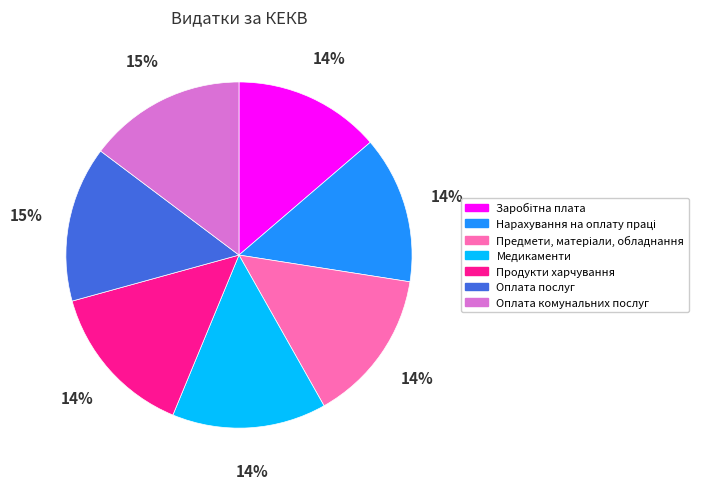

What is the ratio of the value at Оплата послуг to the value at Оплата комунальних послуг?

1.0